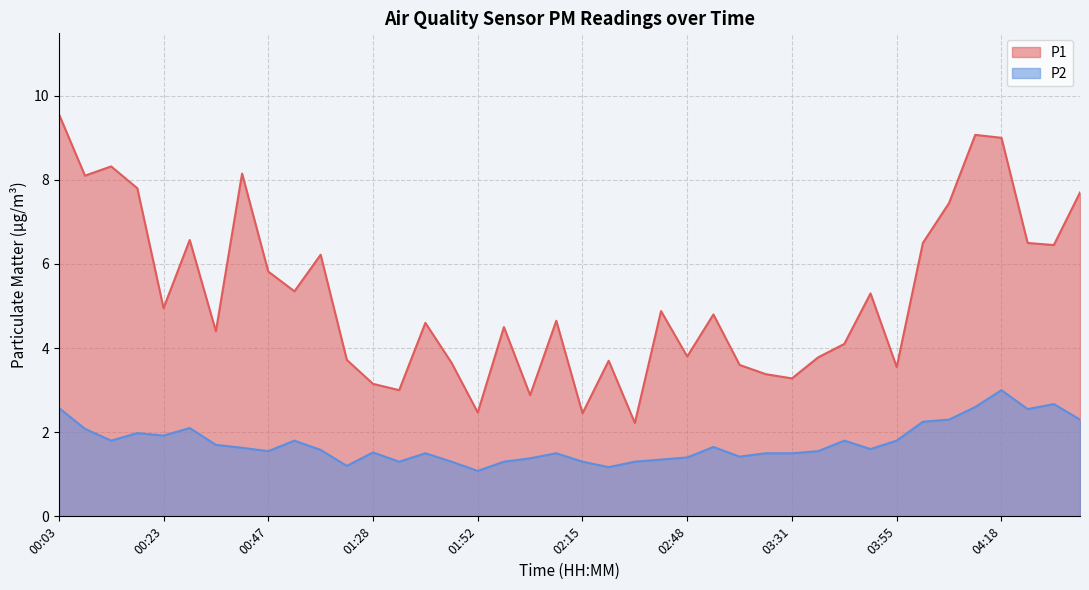

What are all the series names shown in the legend?

P1, P2